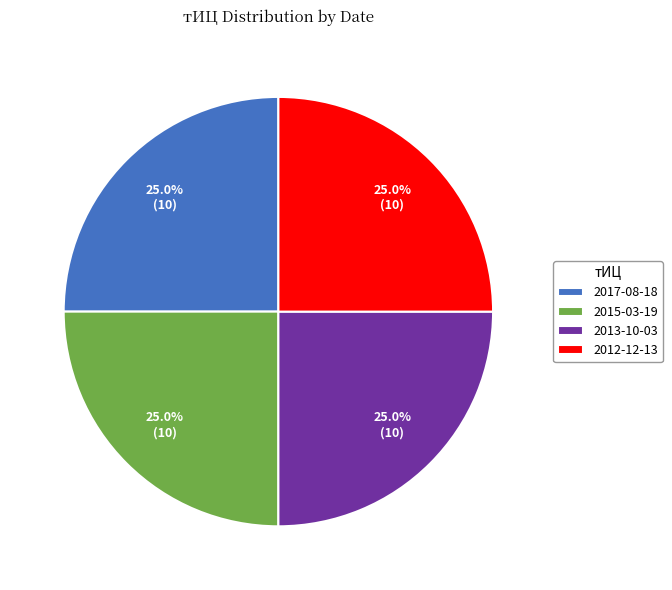

What percentage is the 2013-10-03 slice, to the nearest percent?

25%